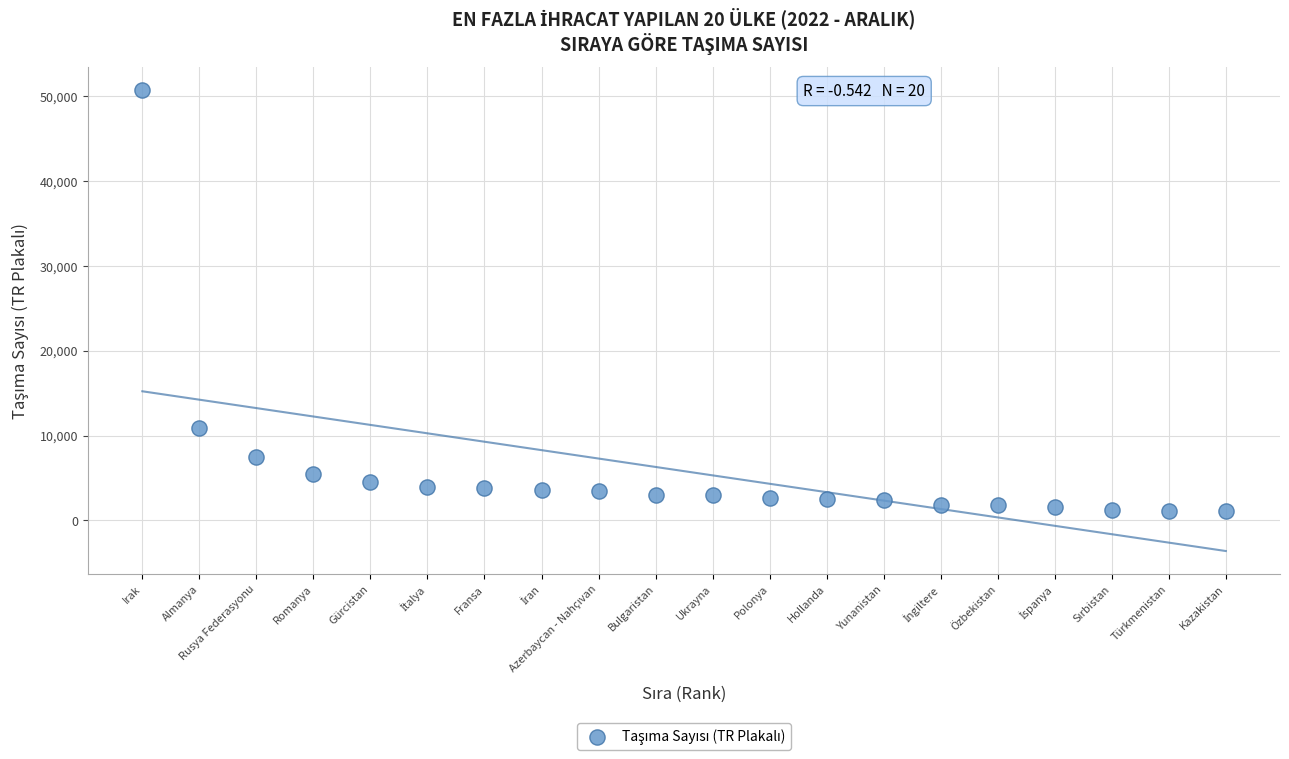

What Y value in the scatter plot is closest to 25892?

10935